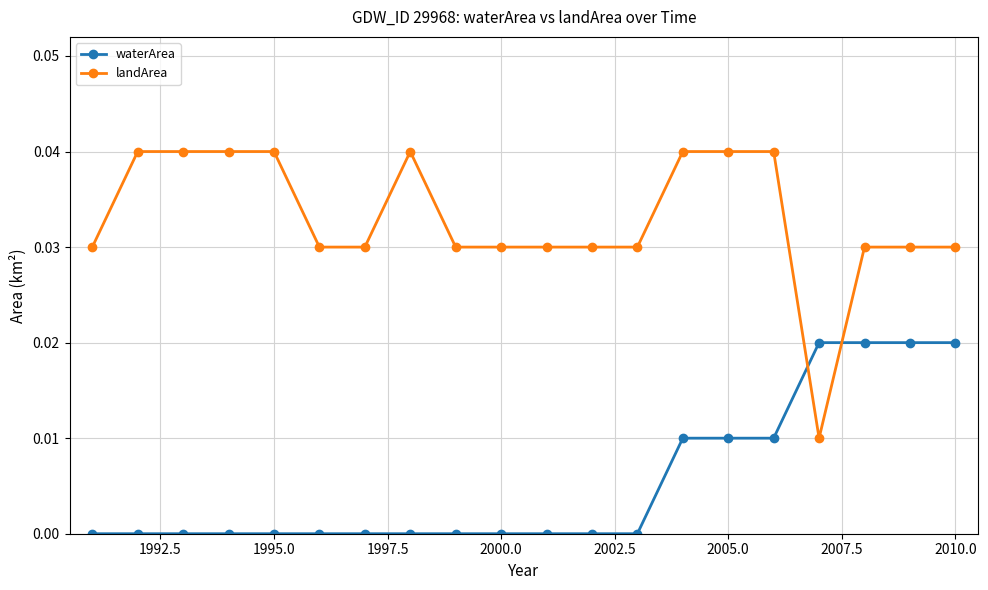

How many lines are shown in the chart?

2